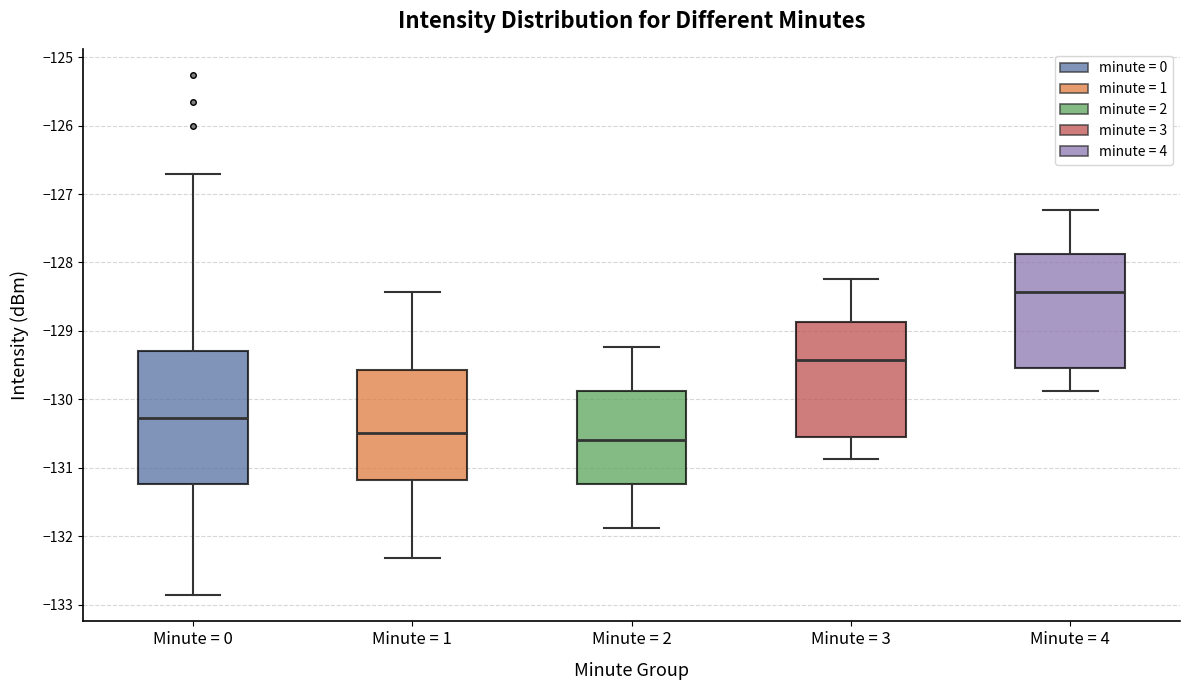

Reading left to right, transcribe this box plot: for each box, give where its median line is, the range the box spans, and where its two whiskers end, as read against the y-axis. The values are not printed on the chart, so give them approximately, as read against the axis.

Minute = 0: median -130.3, box -131.2 to -129.3, whiskers -132.9 to -126.7
Minute = 1: median -130.5, box -131.2 to -129.6, whiskers -132.3 to -128.4
Minute = 2: median -130.6, box -131.2 to -129.9, whiskers -131.9 to -129.2
Minute = 3: median -129.4, box -130.5 to -128.9, whiskers -130.9 to -128.2
Minute = 4: median -128.4, box -129.5 to -127.9, whiskers -129.9 to -127.2